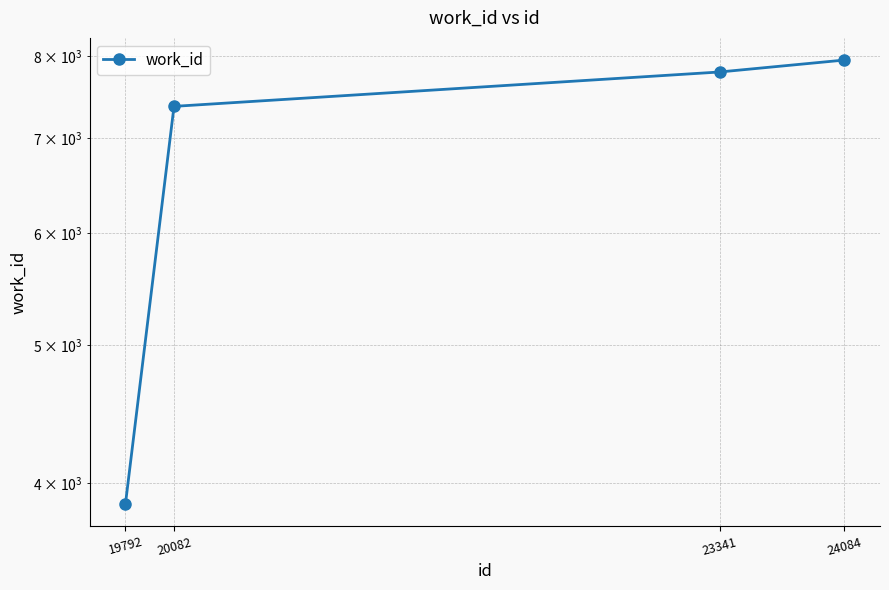

How many values are below 7793?

2